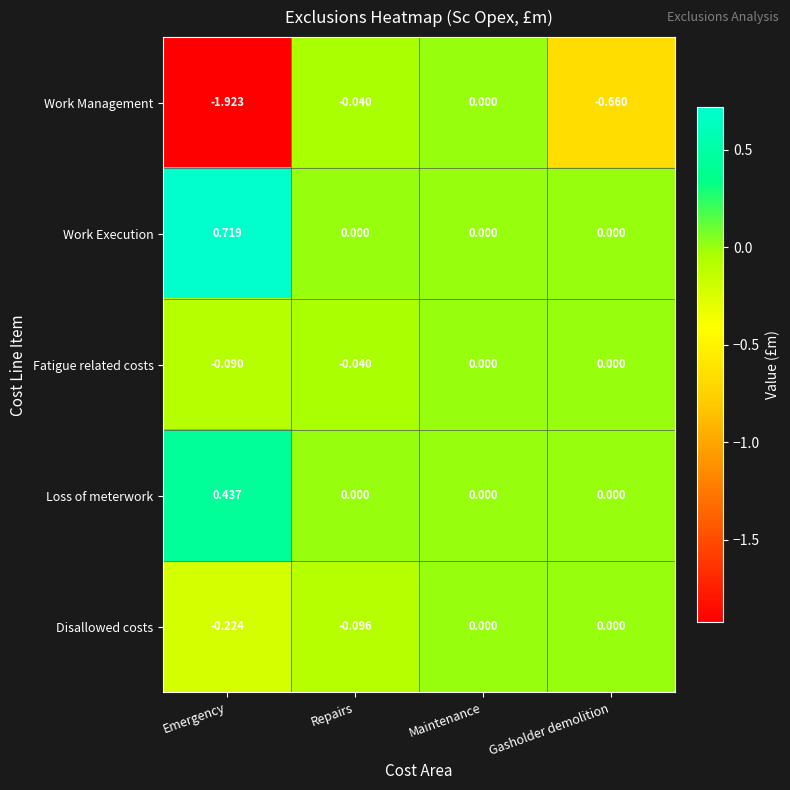

Rank the series at Emergency from lowest to highest value.

Work Management, Disallowed costs, Fatigue related costs, Loss of meterwork, Work Execution